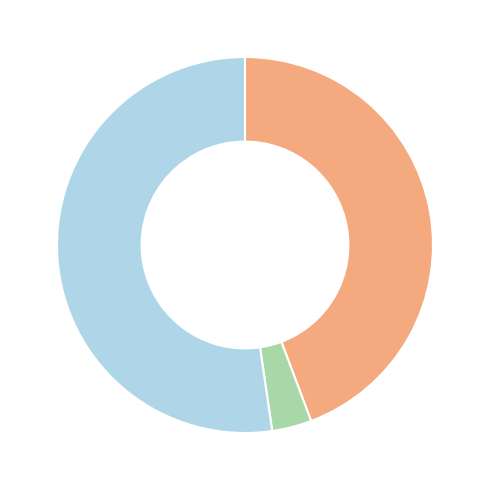

How many segments does this pie chart have?

3